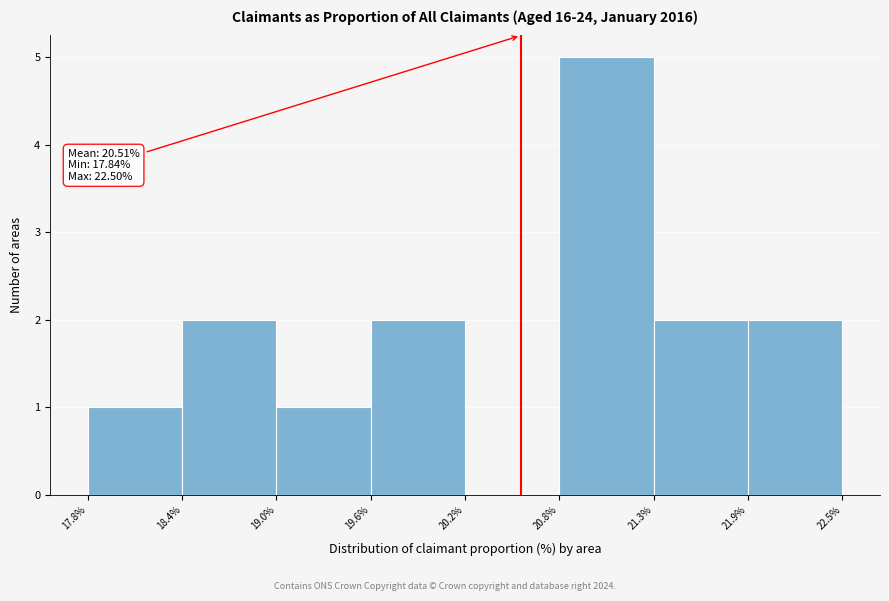

Which range on the x-axis has the tallest bar?

20.8% to 21.3%